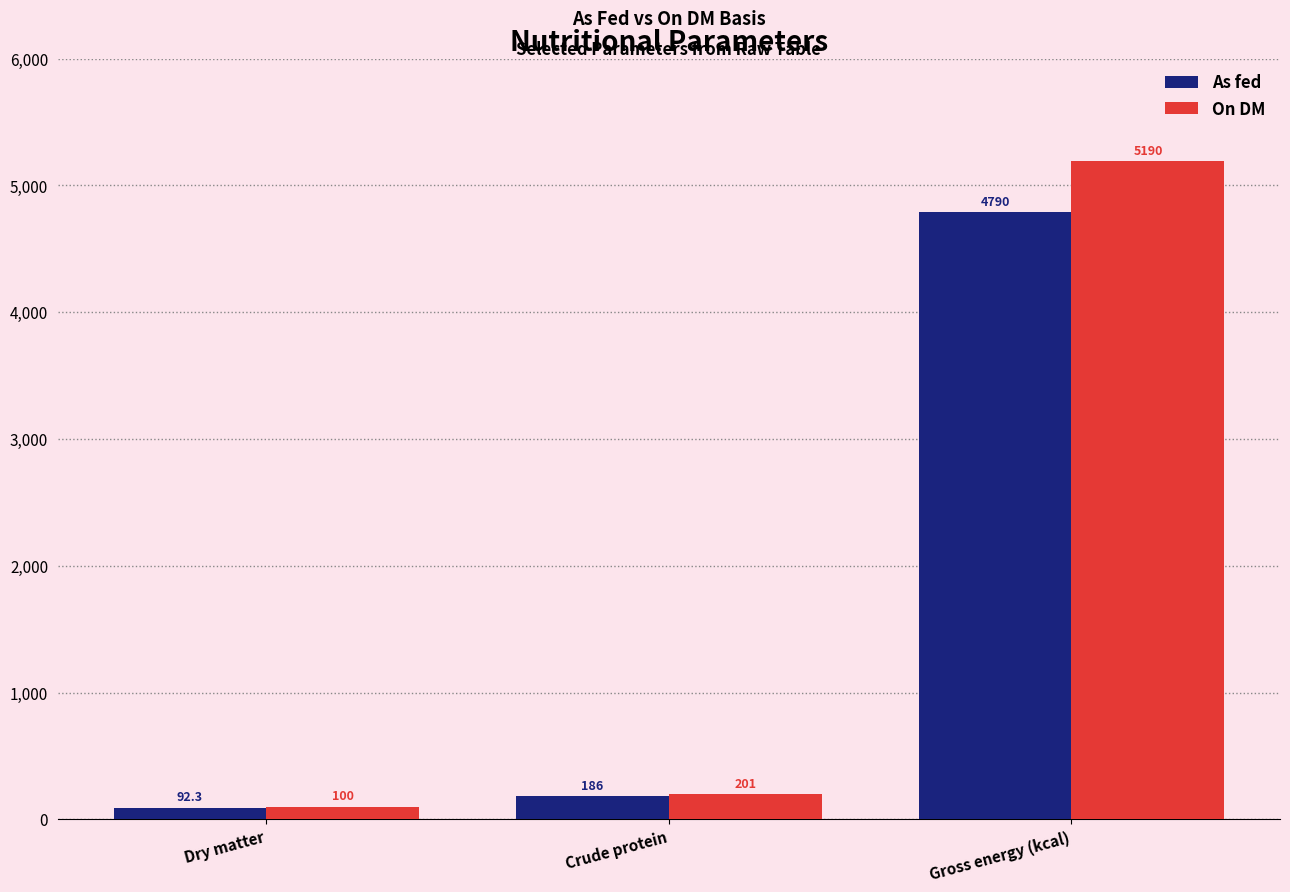

What are all the series names shown in the legend?

As fed, On DM